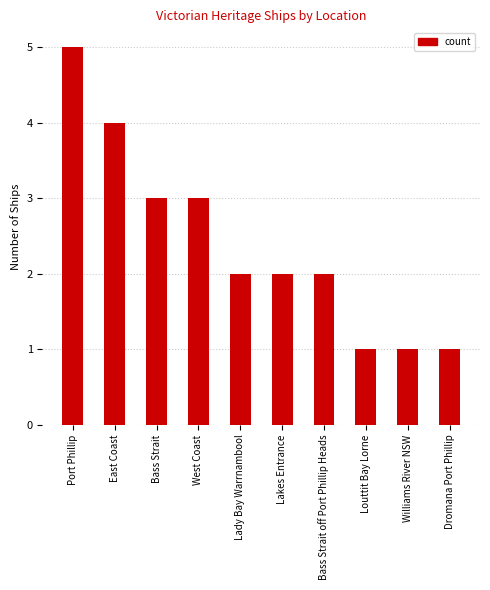

What is the average value?

2